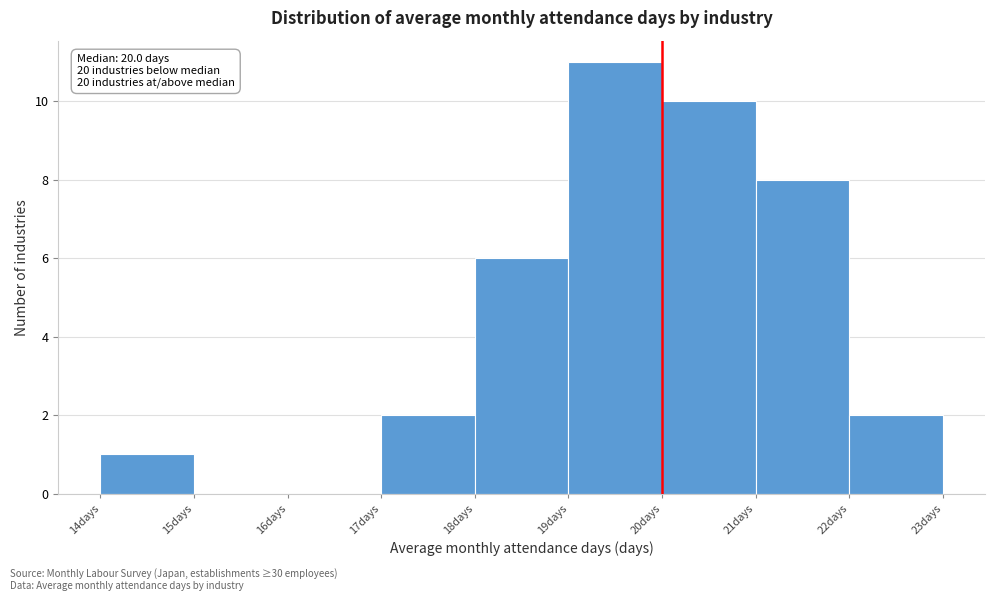

Which range on the x-axis has the tallest bar?

19 to 20